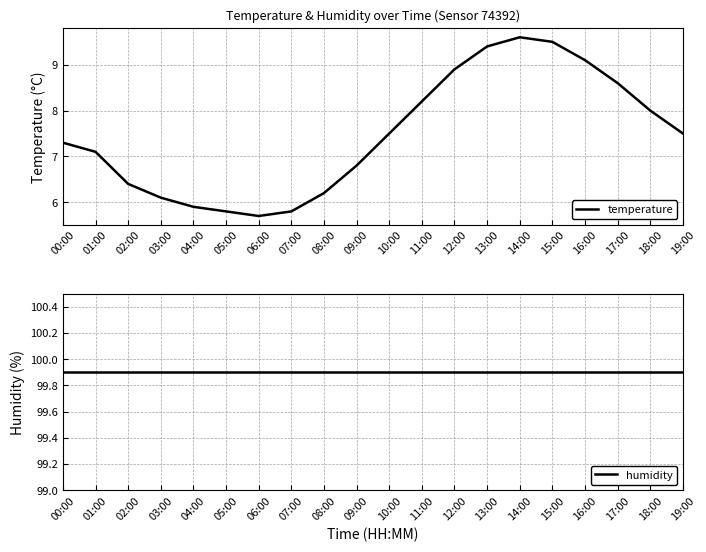

At which label is temperature closest to 7?

01:00